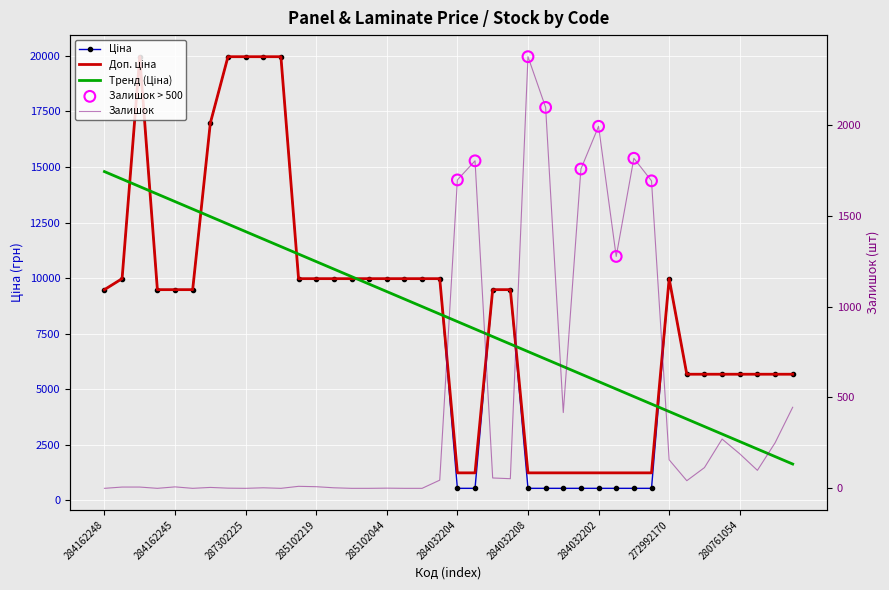

Which series reaches the maximum Y coordinate?

Ціна